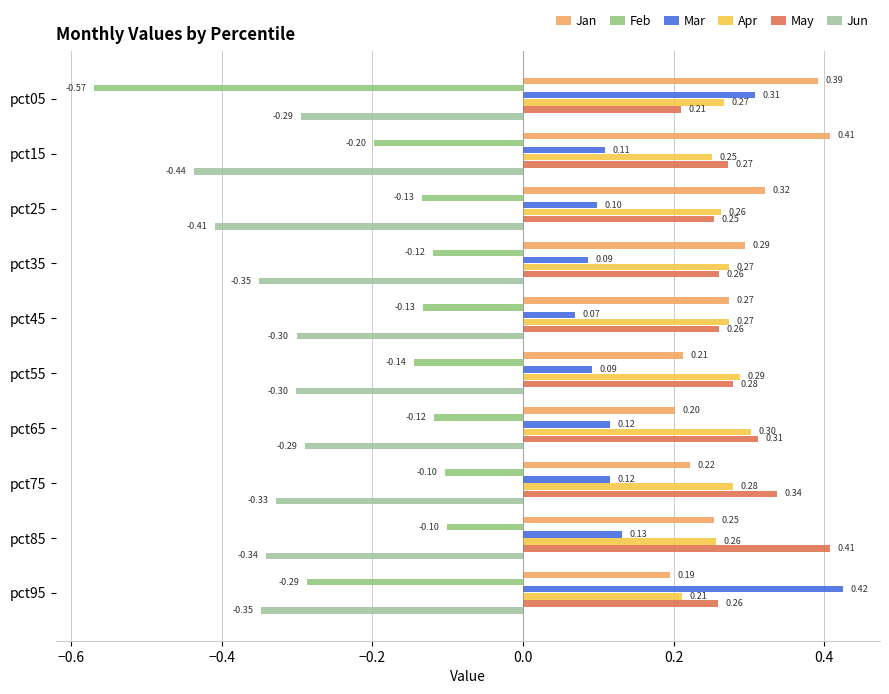

At which category is the sum across all series the highest?

pct85